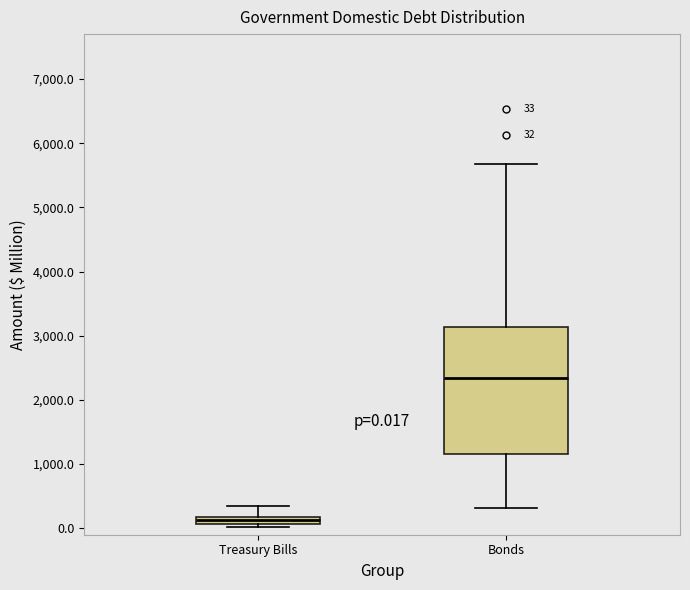

Which box has the lowest median line?

Treasury Bills